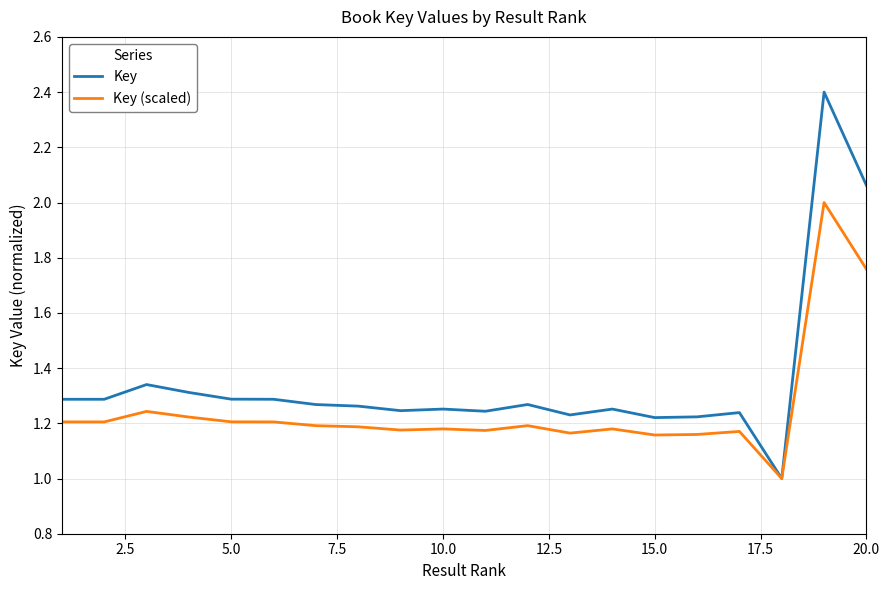

Rank the series by their maximum value, from highest to lowest.

Key, Key (scaled)